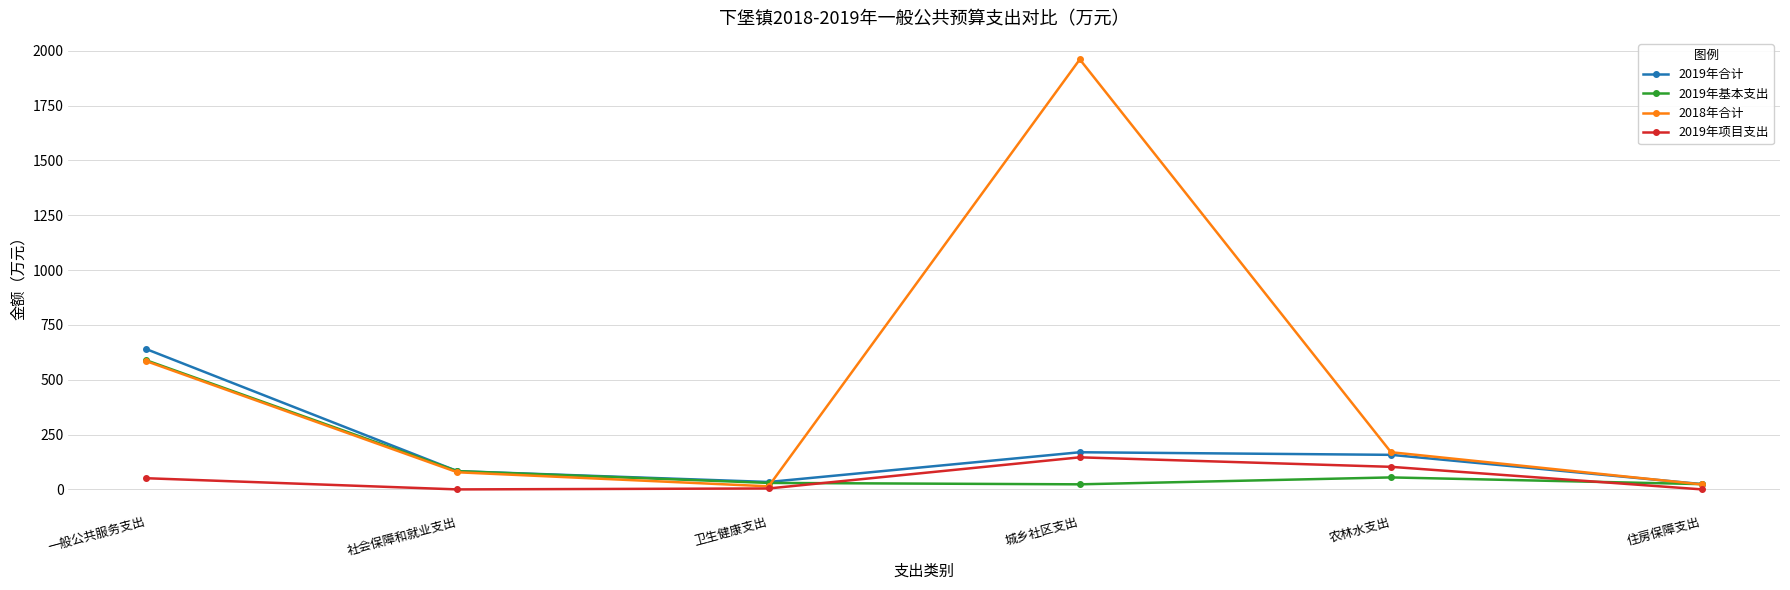

Is it true that 2019年合计 equals 157.6 at 农林水支出?

True